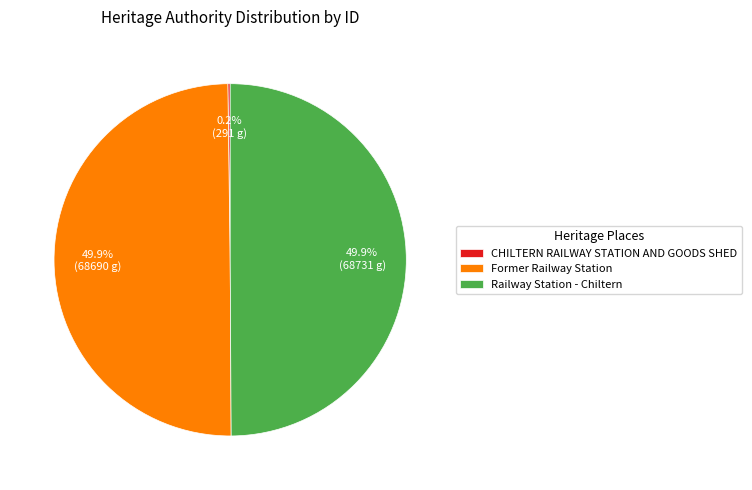

Combined, do Railway Station - Chiltern and Former Railway Station account for over 50%?

Yes